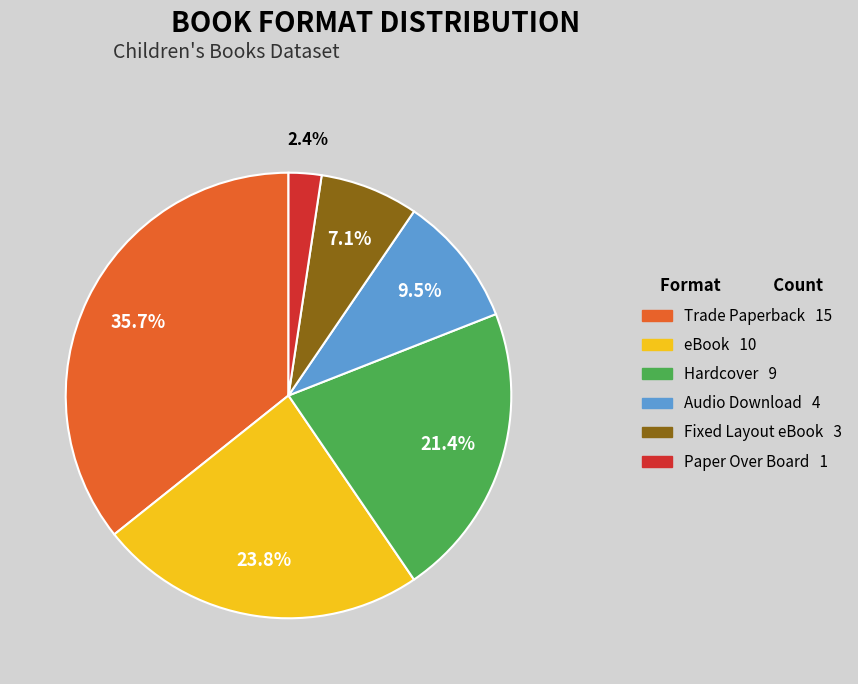

Which category has the smallest portion of the pie?

Paper Over Board